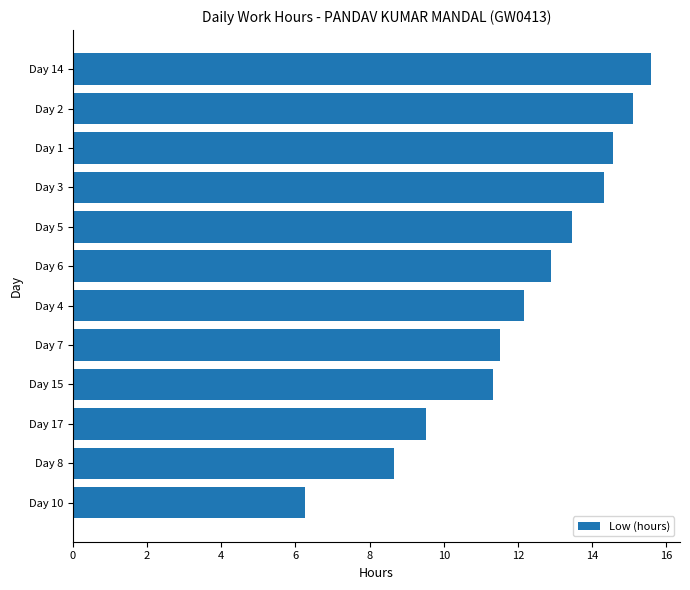

The value at Day 1 is 20.0. True or false?

False